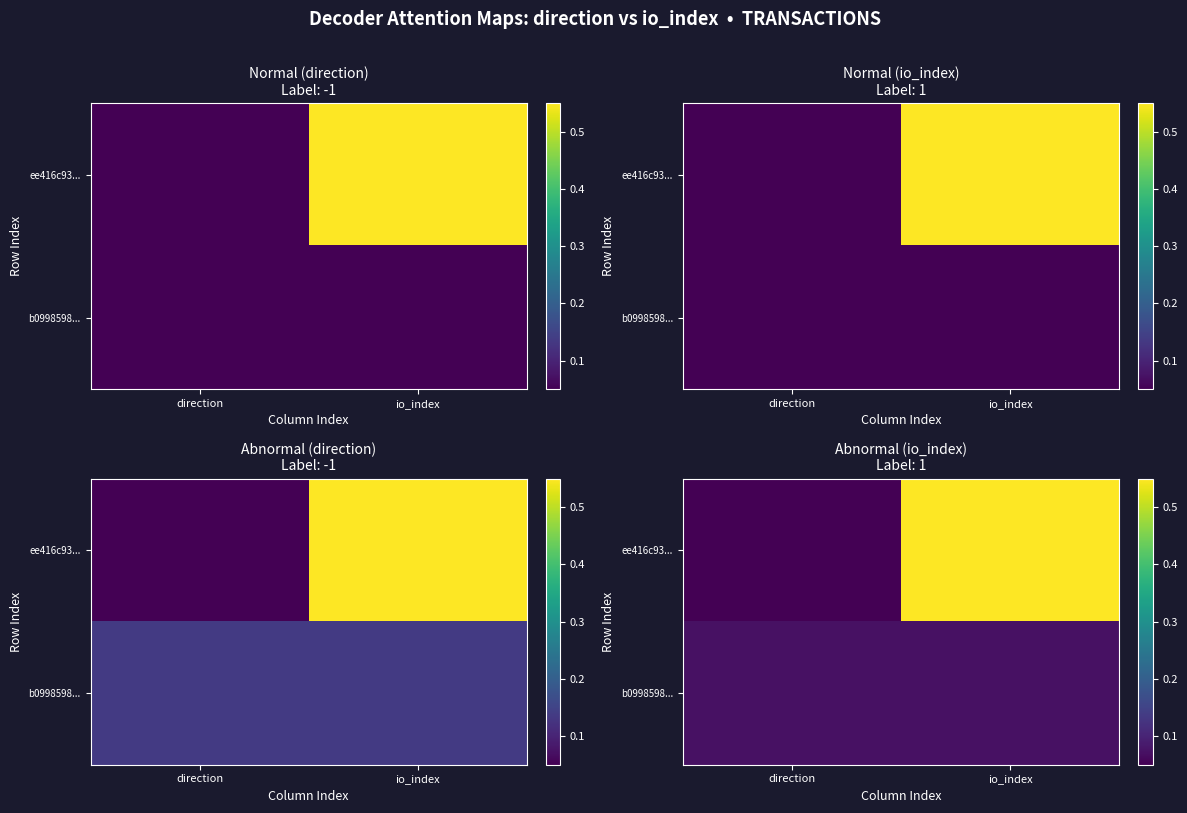

How many data points does each series have?

2